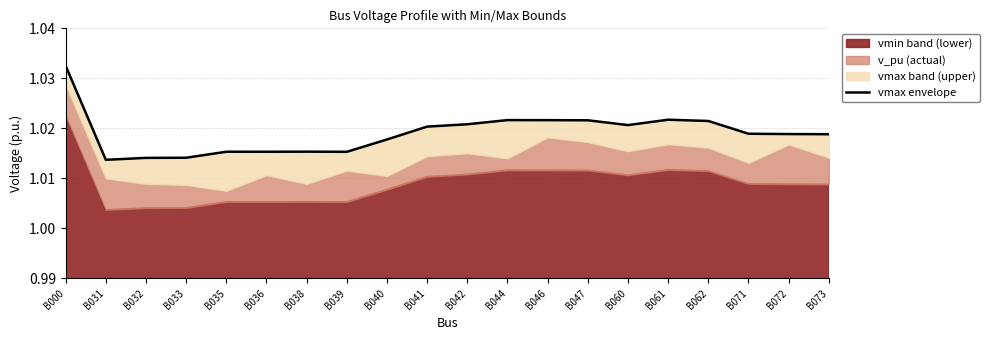

Reading left to right, extract all data points from this chart.

B000=1.0	B031=1.0	B032=1.0	B033=1.0	B035=1.0	B036=1.0	B038=1.0	B039=1.0	B040=1.0	B041=1.0	B042=1.0	B044=1.0	B046=1.0	B047=1.0	B060=1.0	B061=1.0	B062=1.0	B071=1.0	B072=1.0	B073=1.0